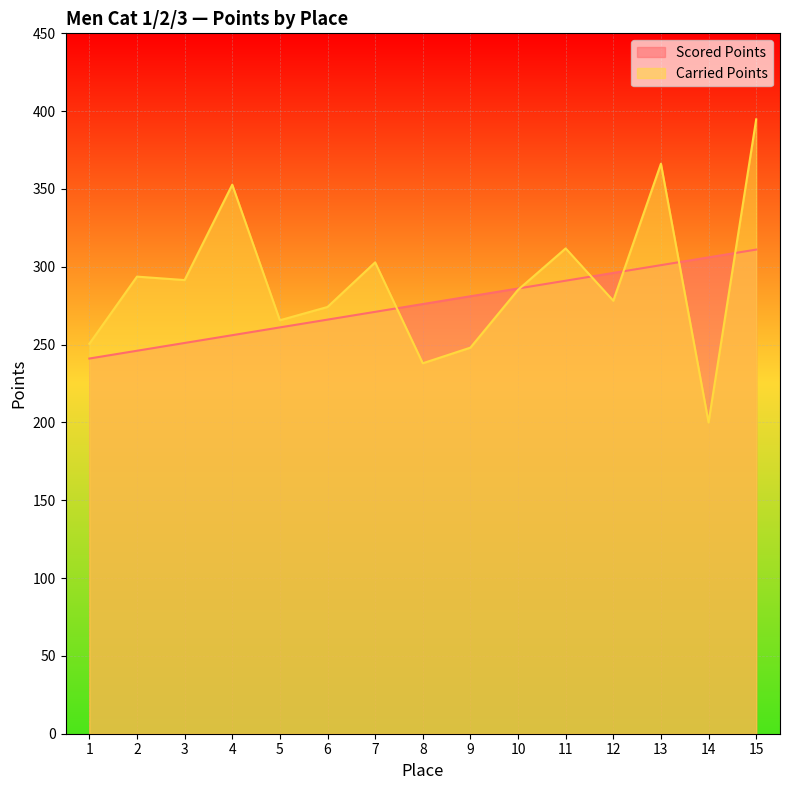

How many interior local peaks does the Carried Points series have?

5